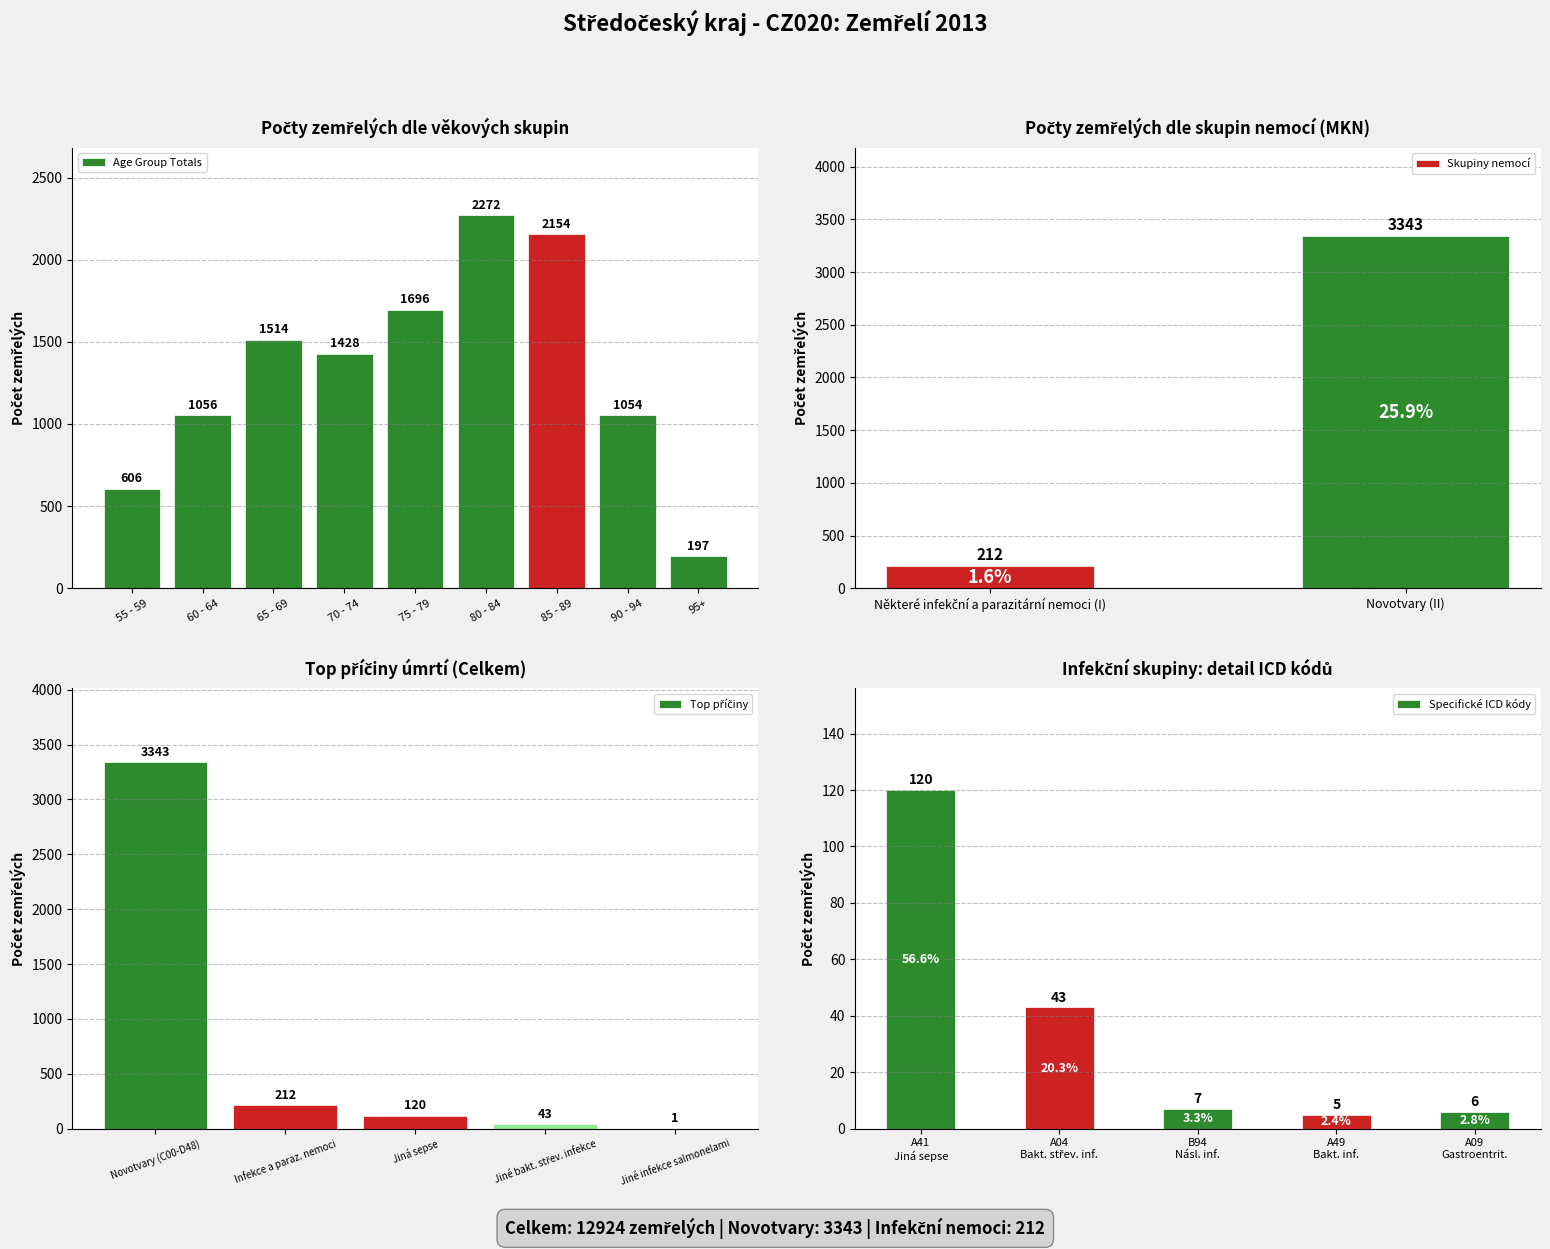

True or false: Některé infekční a parazitární nemoci has a value of -118 at 2.

False